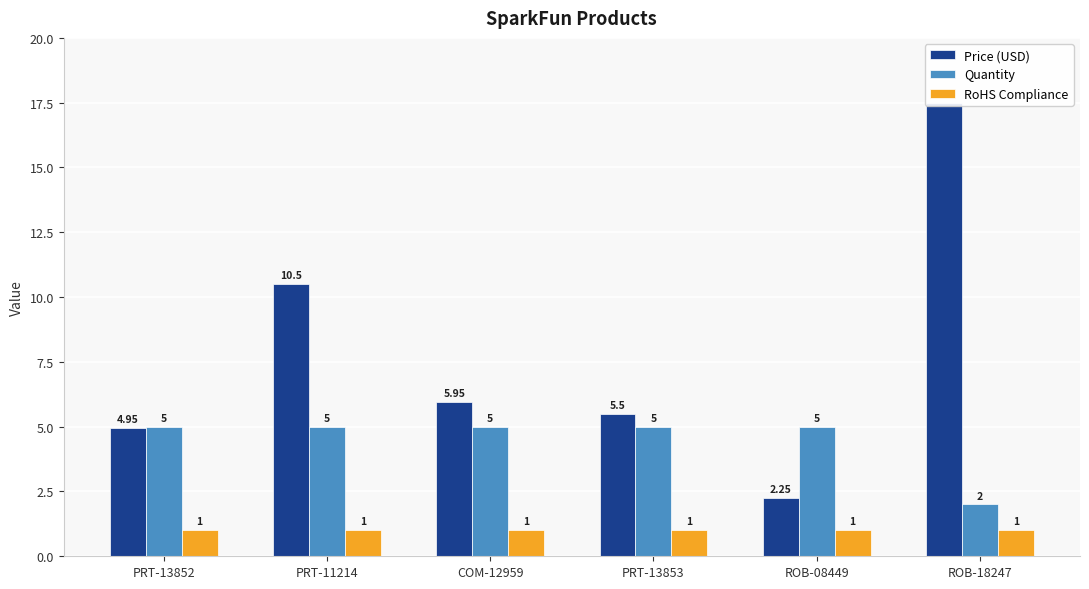

Is it true that Price (USD) equals 5.0 at PRT-13852?

True